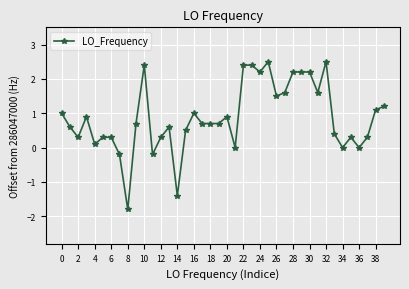

True or false: there are more than 2 points higher than both neighbors.

True